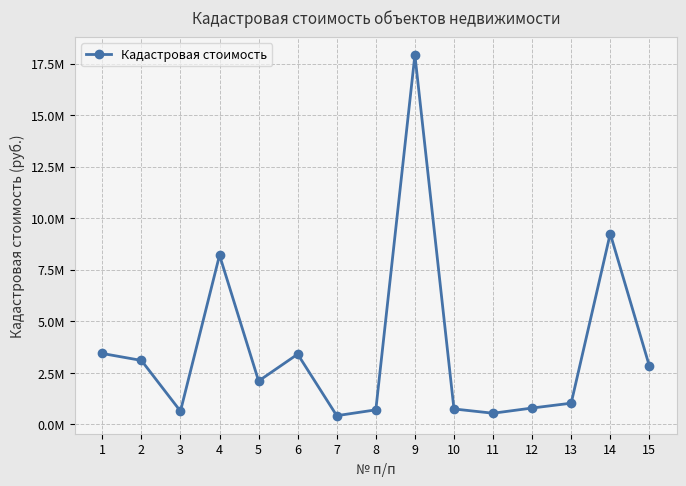

Does the chart have visible grid lines?

Yes